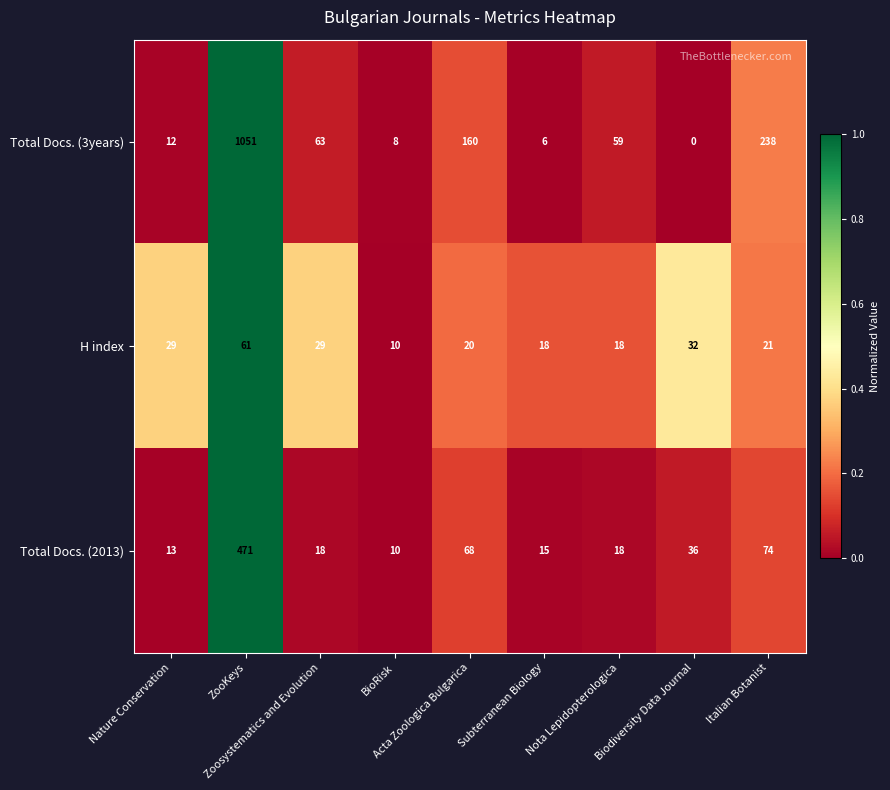

What is the highest value of the H index series?

61